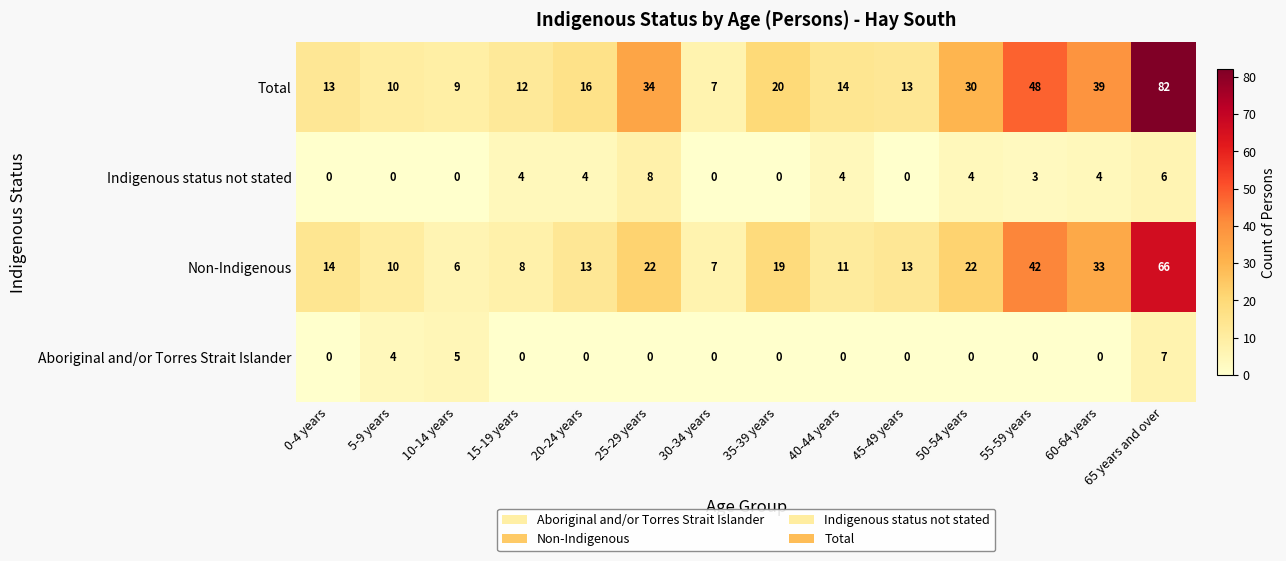

Count the Indigenous status not stated values in the range 0 to 4.

12